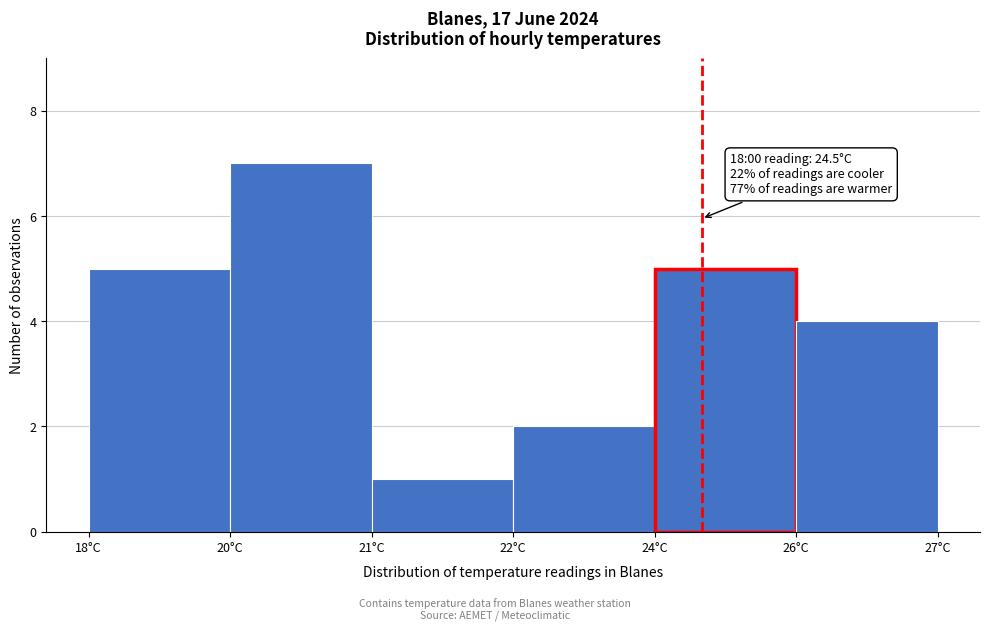

Reading right to left, extract all data points from this chart.

26°C=4	24°C=5	22°C=2	21°C=1	20°C=7	18°C=5